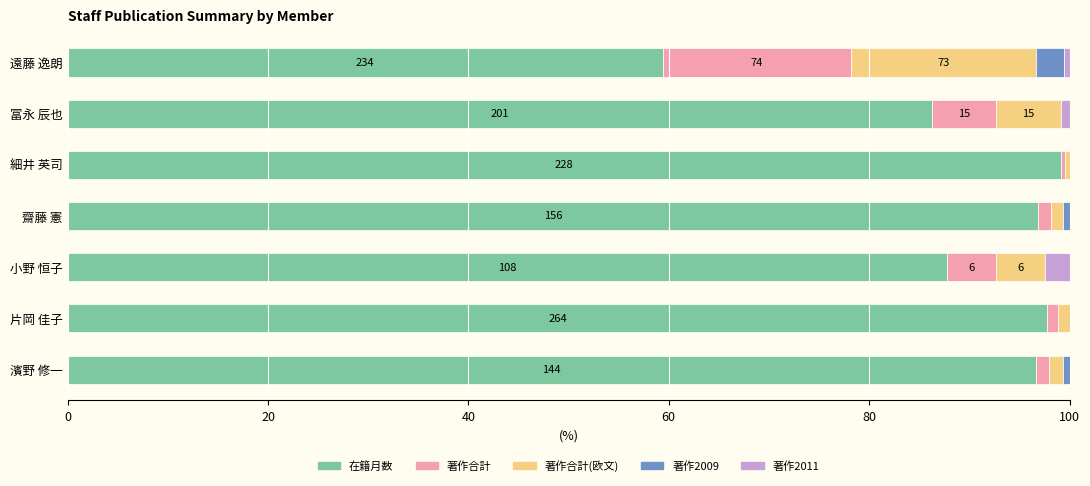

At which label is 在籍月数 closest to 79?

冨永 辰也